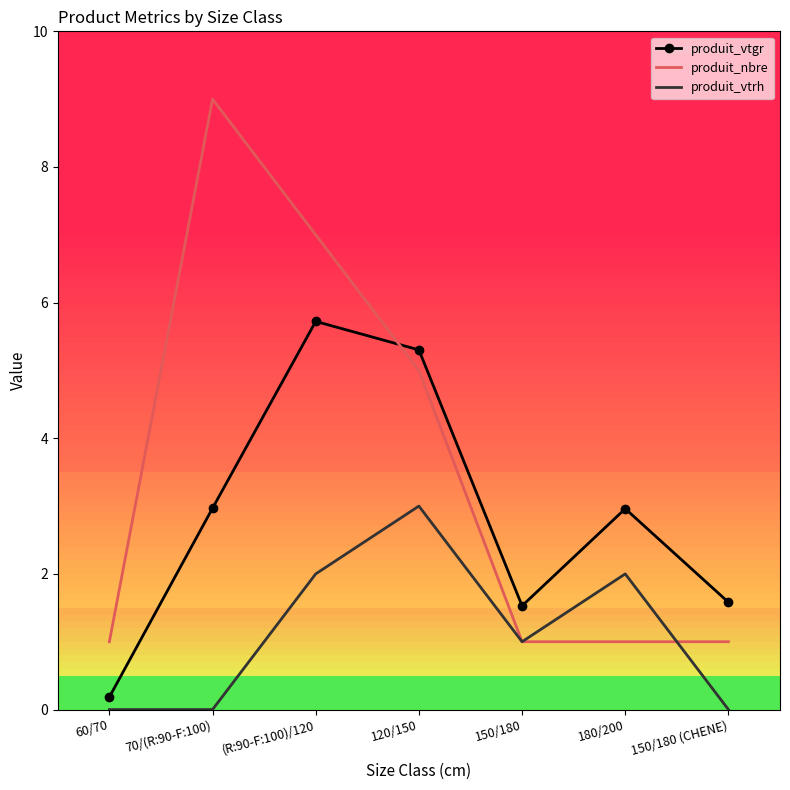

What is the difference between the produit_vtrh values at (R:90-F:100)/120 and 60/70?

2.0